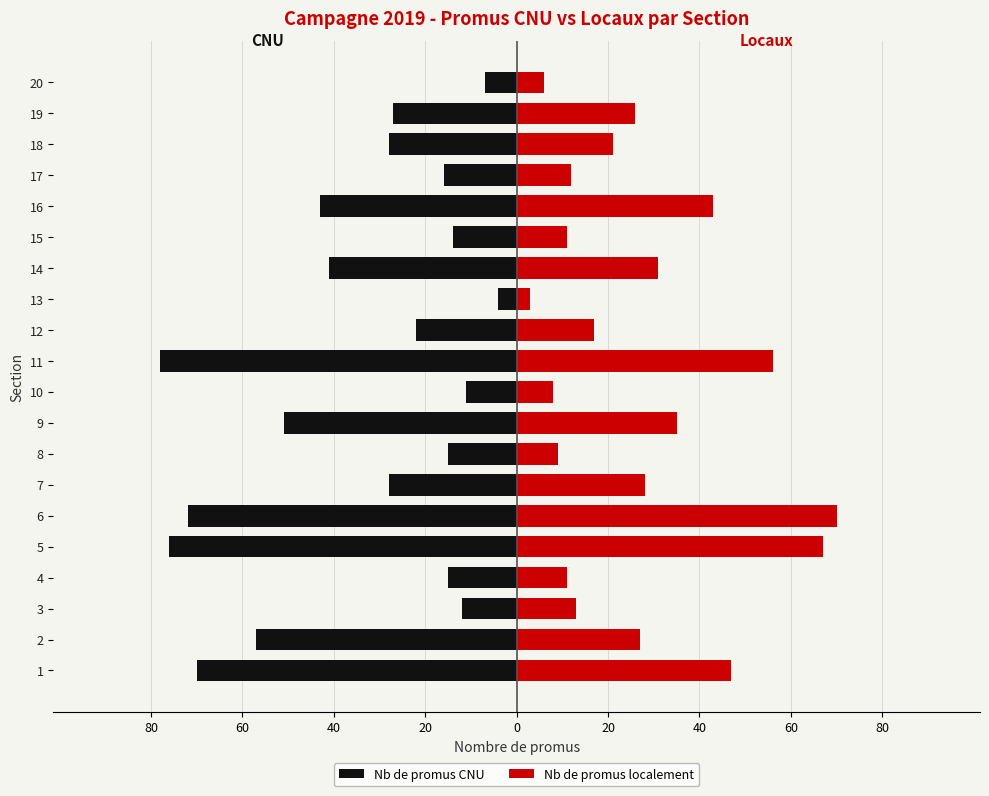

Reading left to right, what are all the values shown in this chart?

Nb de promus CNU: -70	-57	-12	-15	-76	-72	-28	-15	-51	-11	-78	-22	-4	-41	-14	-43	-16	-28	-27	-7
Nb de promus localement: 47	27	13	11	67	70	28	9	35	8	56	17	3	31	11	43	12	21	26	6